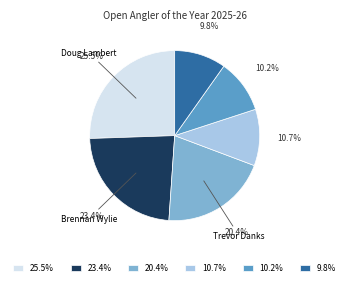

Combined, what portion of the pie is 10.2% and 10.7%?

20.9%